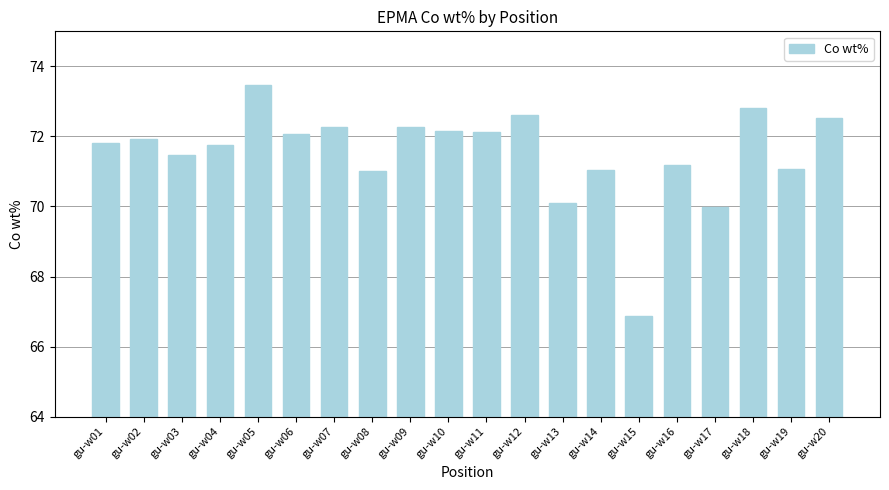

At which label does the data first exceed 71?

gu-w01